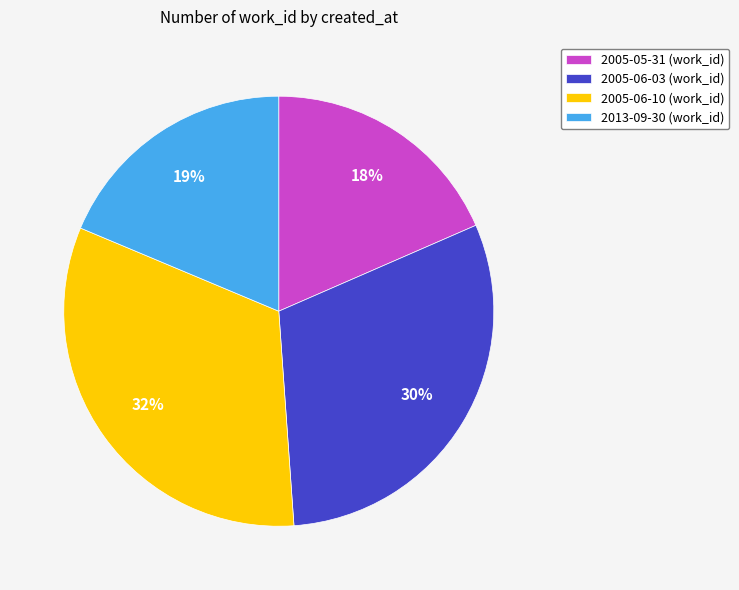

Which has a higher value, 2013-09-30 (work_id) or 2005-06-10 (work_id)?

2005-06-10 (work_id)